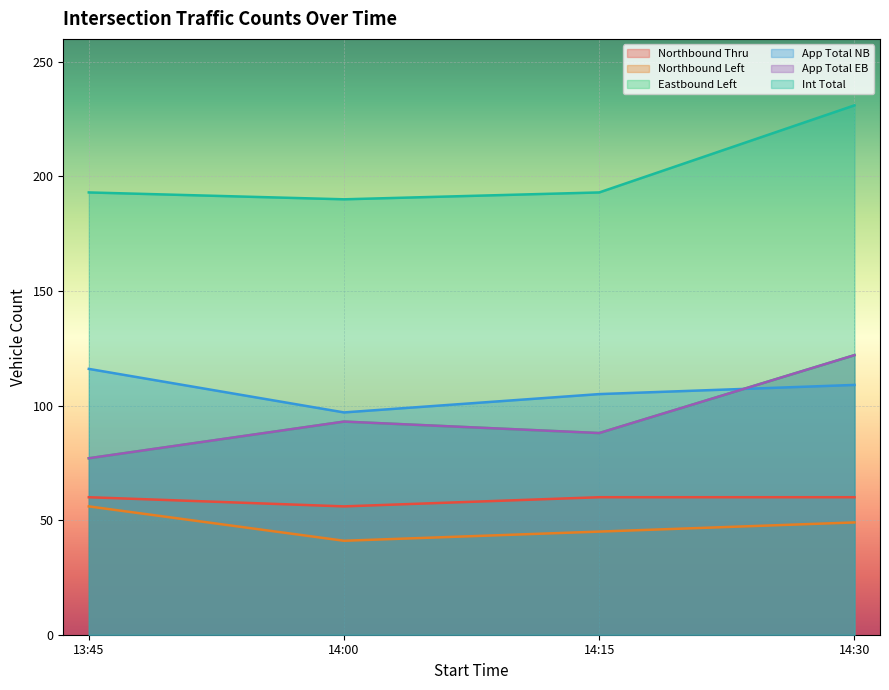

What is the label of the 3rd point from the left?

14:15